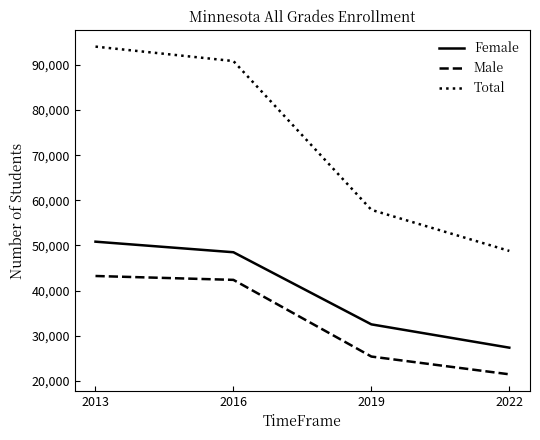

What is the difference between the Male values at 2016 and 2022?

20930